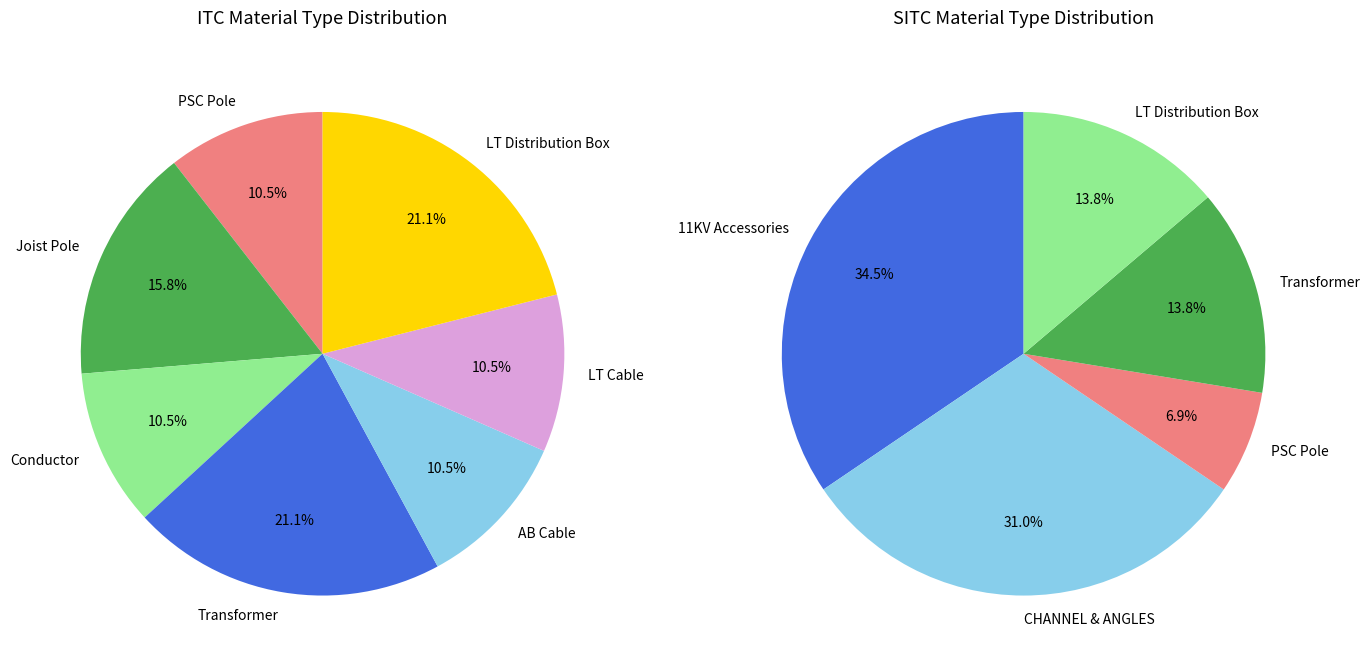

What is the ratio of the value at LT Distribution Box to the value at Transformer?

1.0